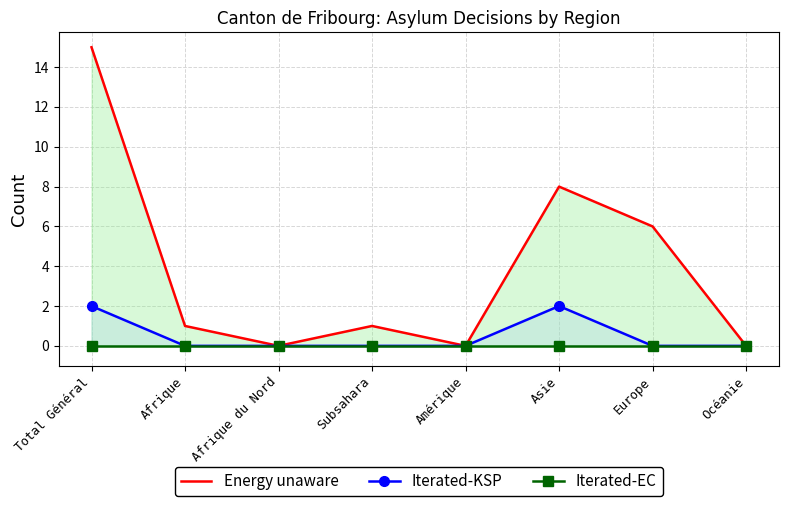

True or false: Iterated-KSP has a value of 0 at Europe.

True